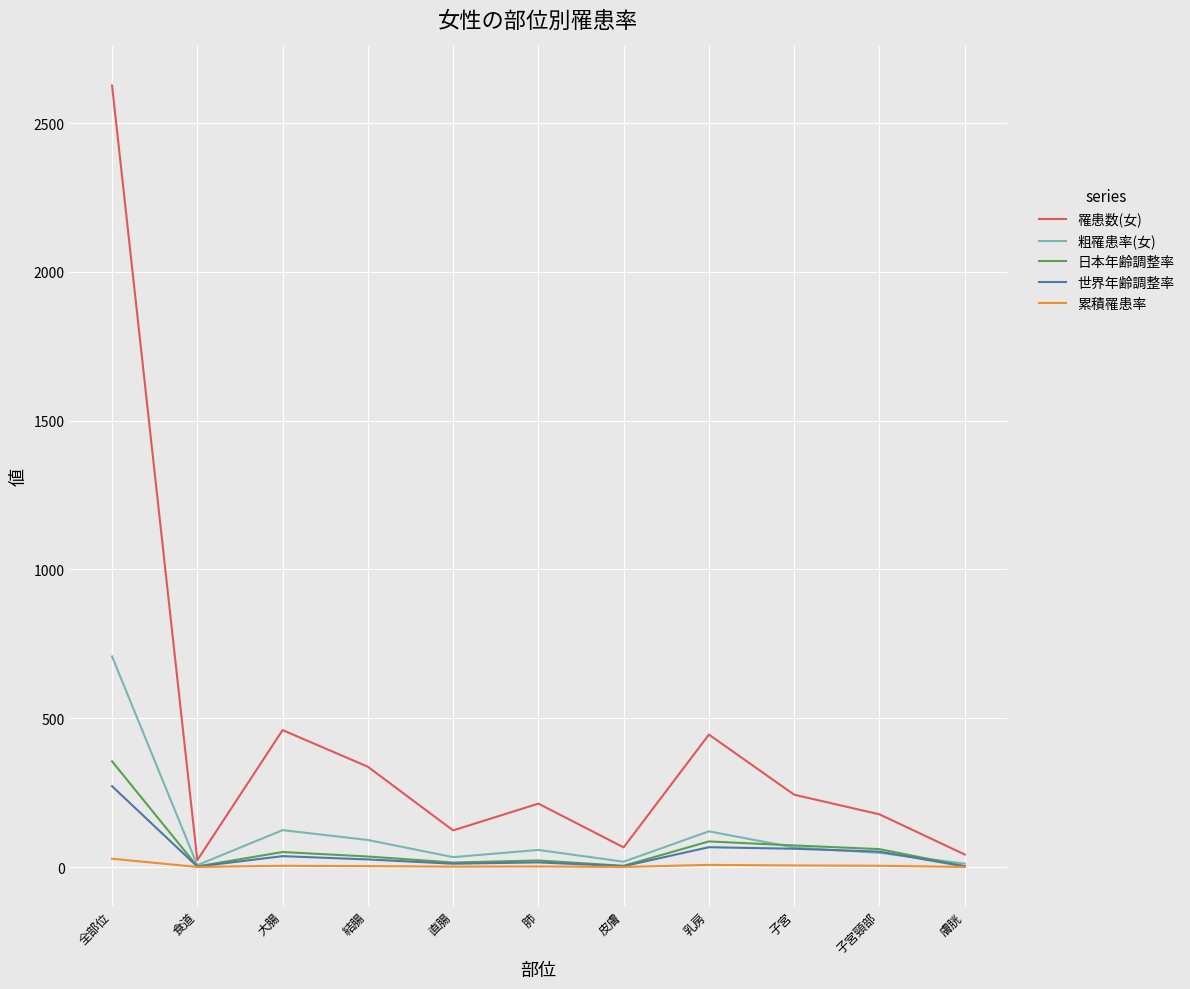

Is the value of 罹患数(女) at 全部位 greater than the value of 日本年齢調整率 at 結腸?

Yes